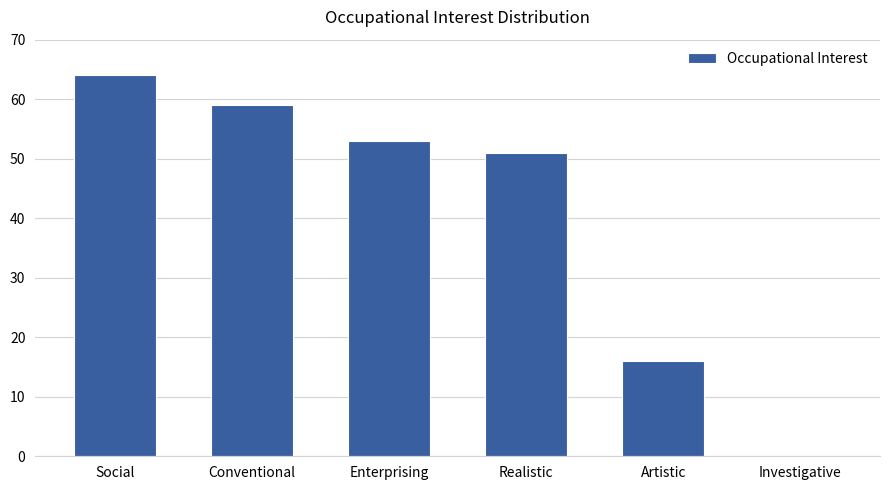

At which label is the value closest to 32?

Artistic